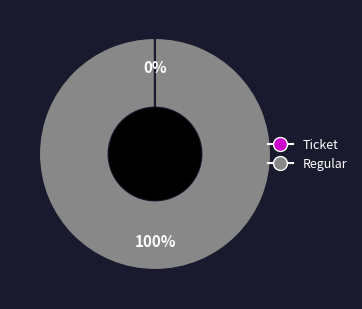

Which category accounts for the majority?

Regular